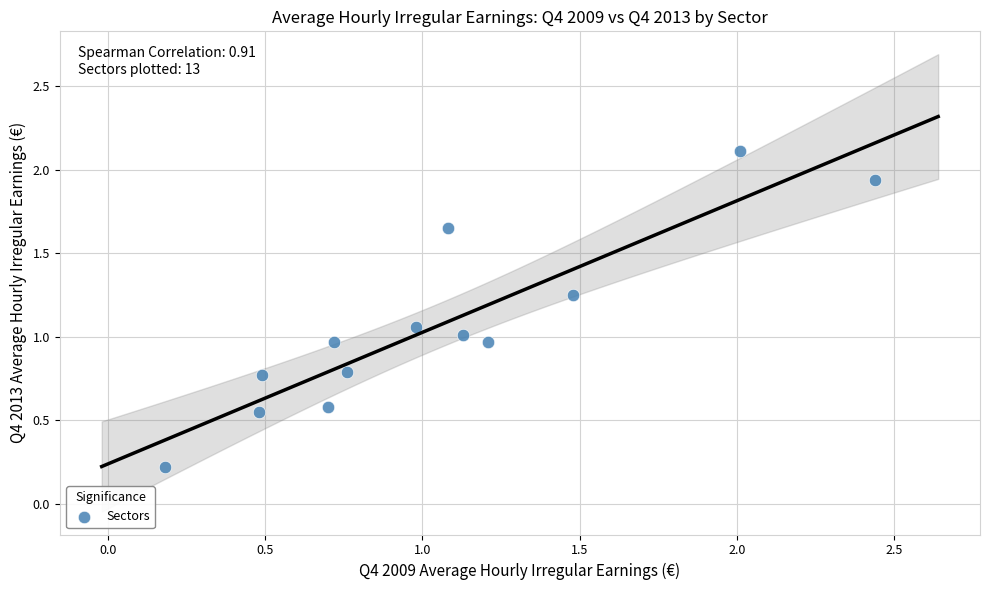

What is the range of X values (max minus min)?

2.3